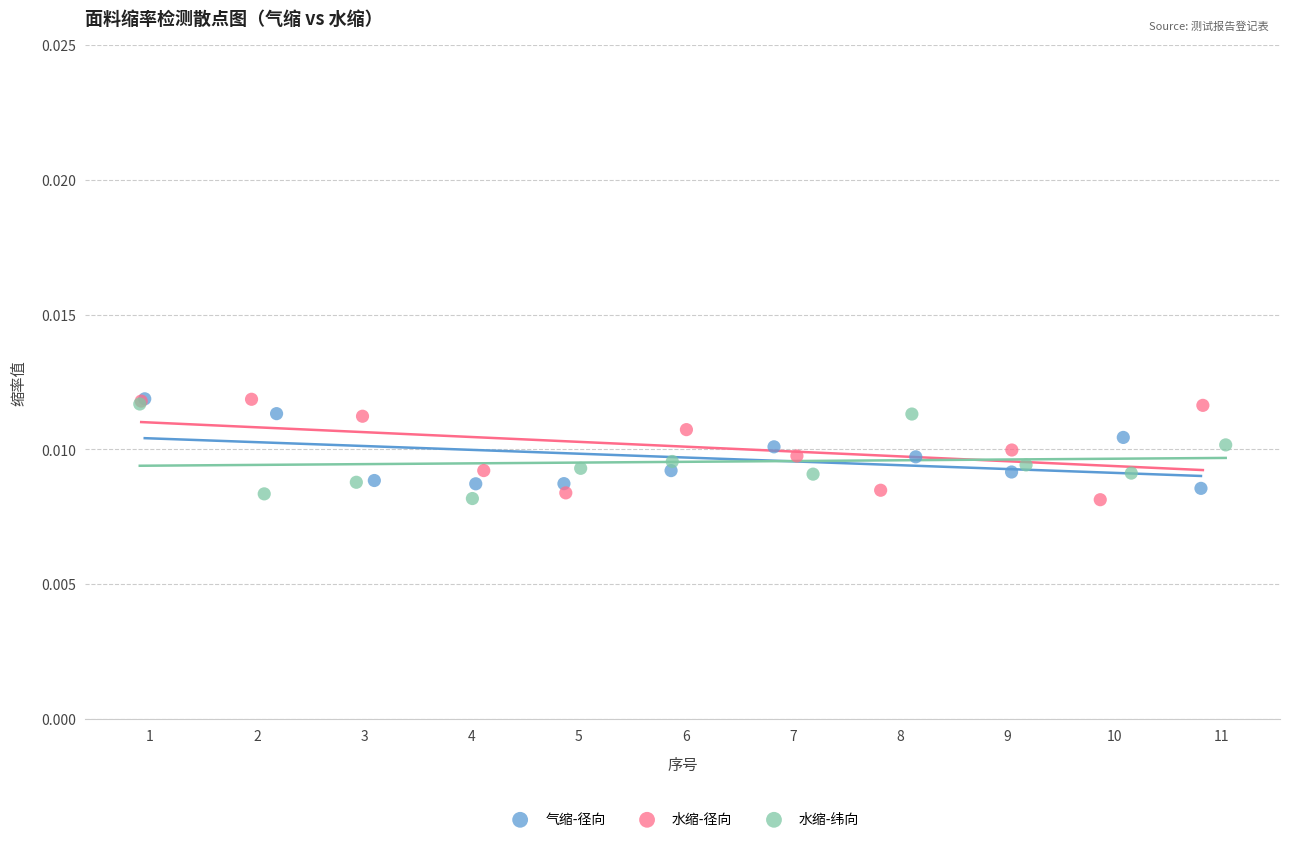

What are all the series names shown in the legend?

气缩-径向, 水缩-径向, 水缩-纬向